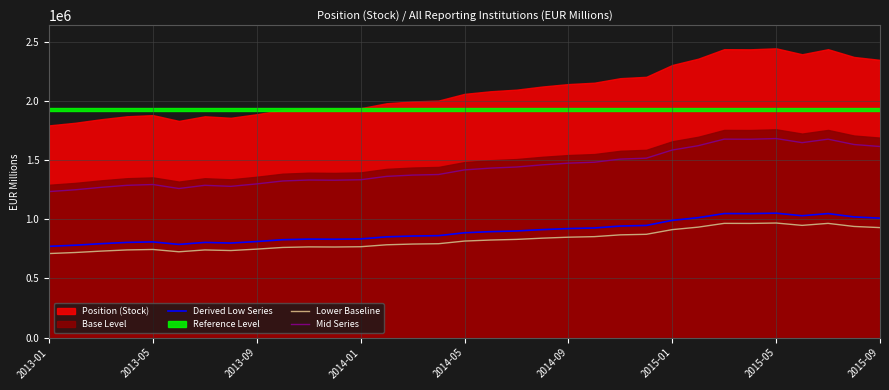

Is the value of Lower Baseline at 2013-01 greater than the value of Mid Series at 15?

No